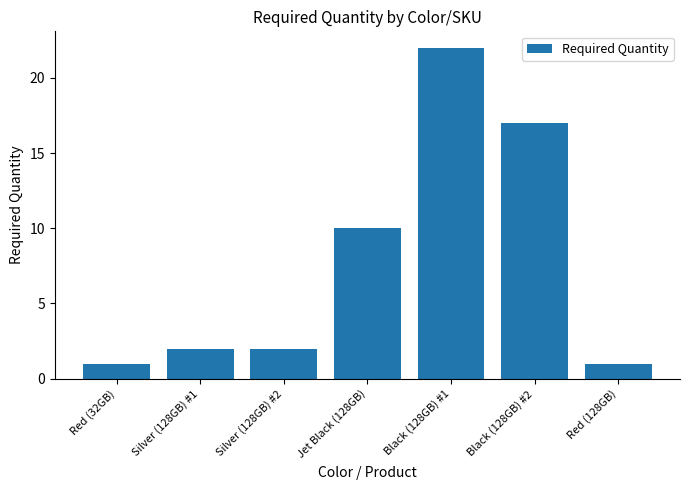

The chart shows a value of 2 at Silver (128GB) #2. True or false?

True